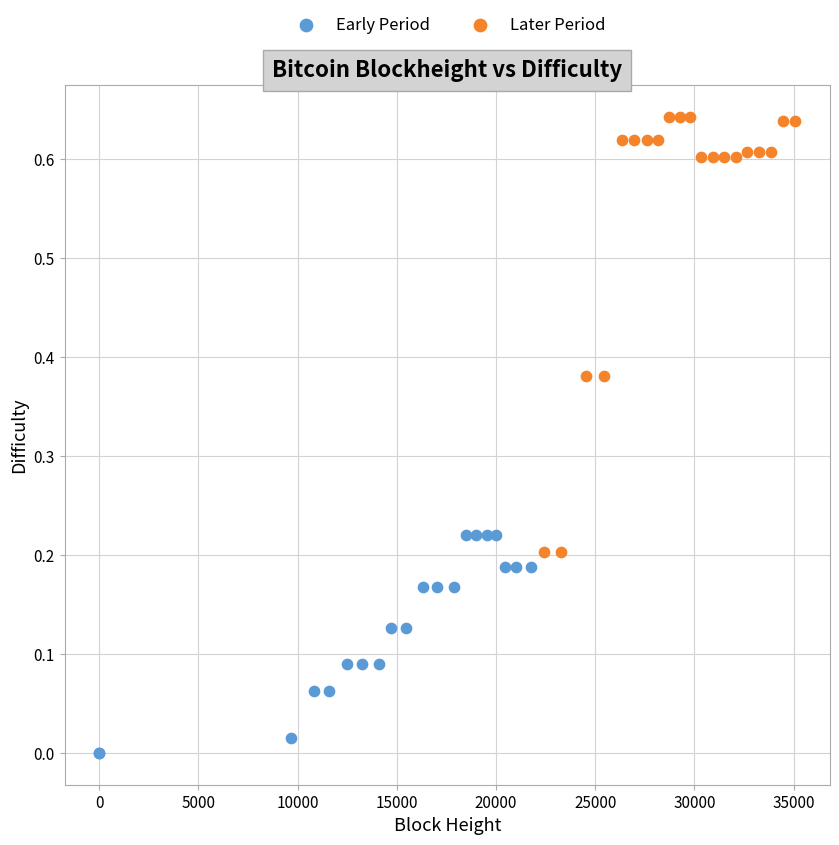

Which series reaches the maximum Y coordinate?

Later Period